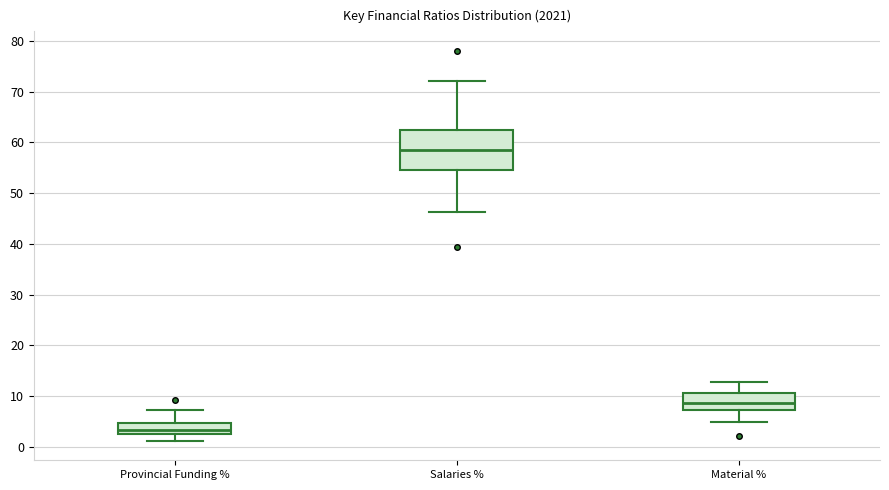

Which box is the tallest, from its lower edge to its upper edge?

Salaries %